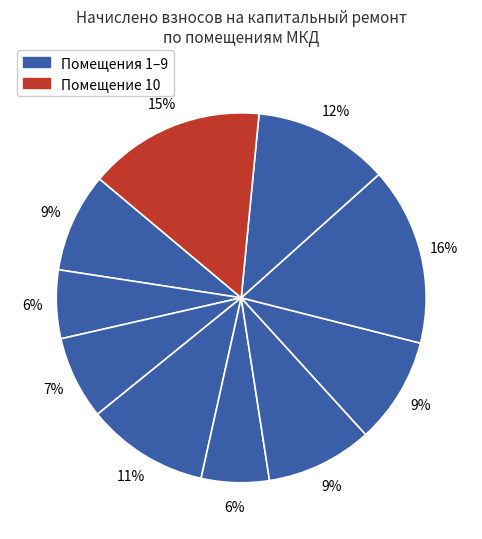

To the nearest percent, what is the average slice percentage?

10%